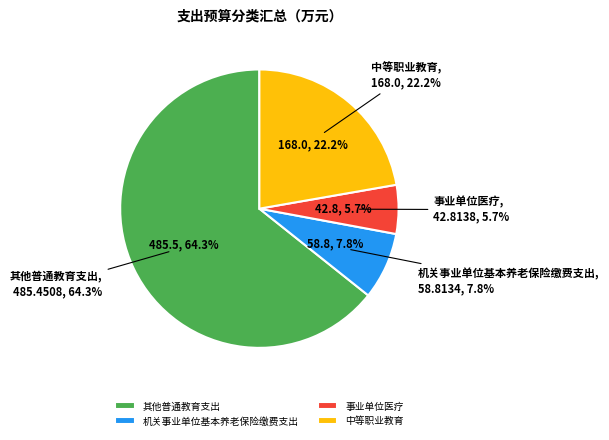

To the nearest percent, what is the combined percentage of 其他普通教育支出 and 中等职业教育?

87%